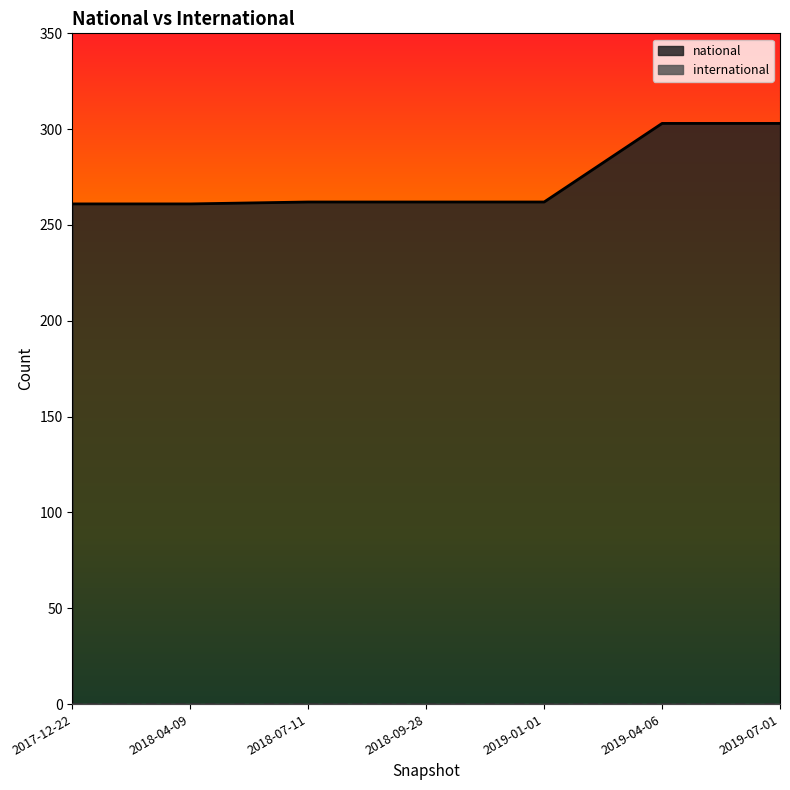

Is the value of national at 2017-12-22 greater than the value of international at 2019-01-01?

Yes